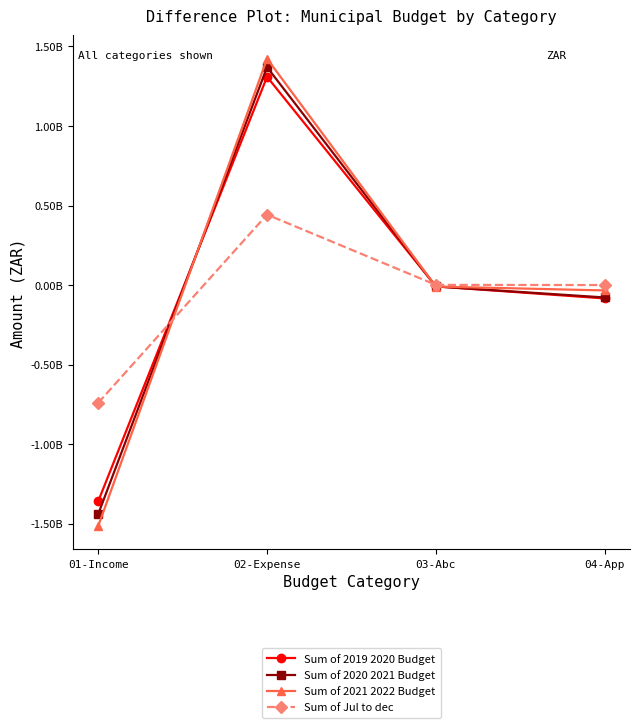

What is the label of the 2nd point from the right?

03-Abc